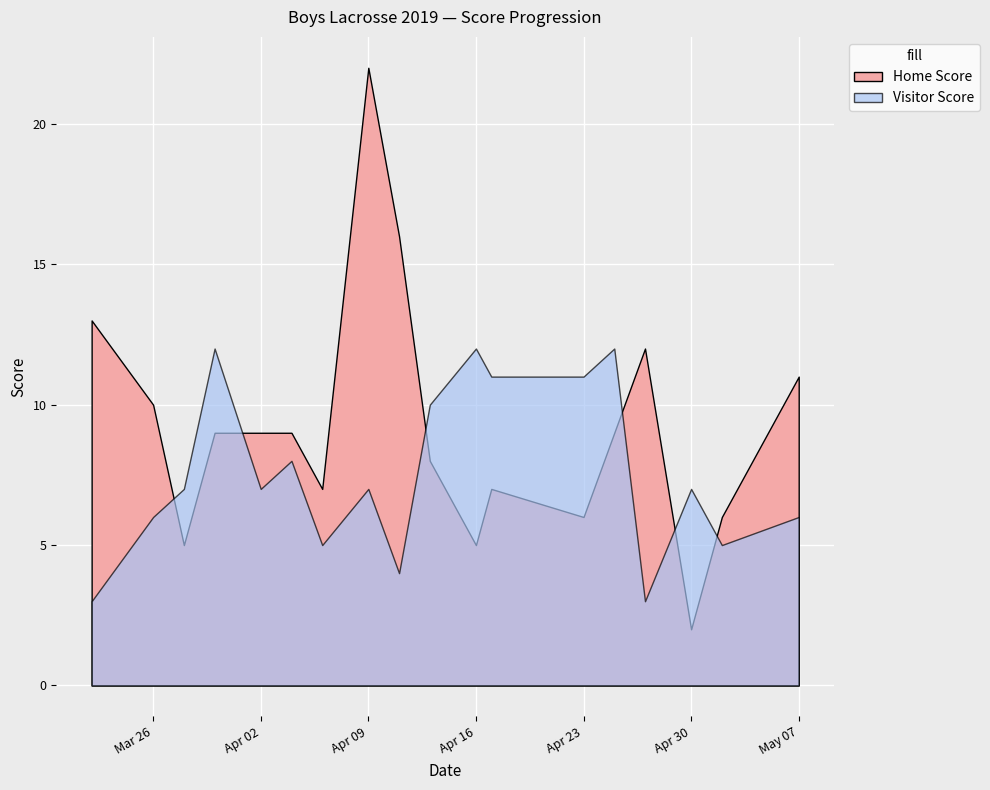

True or false: Home Score has more than 0 points higher than both neighbors.

True